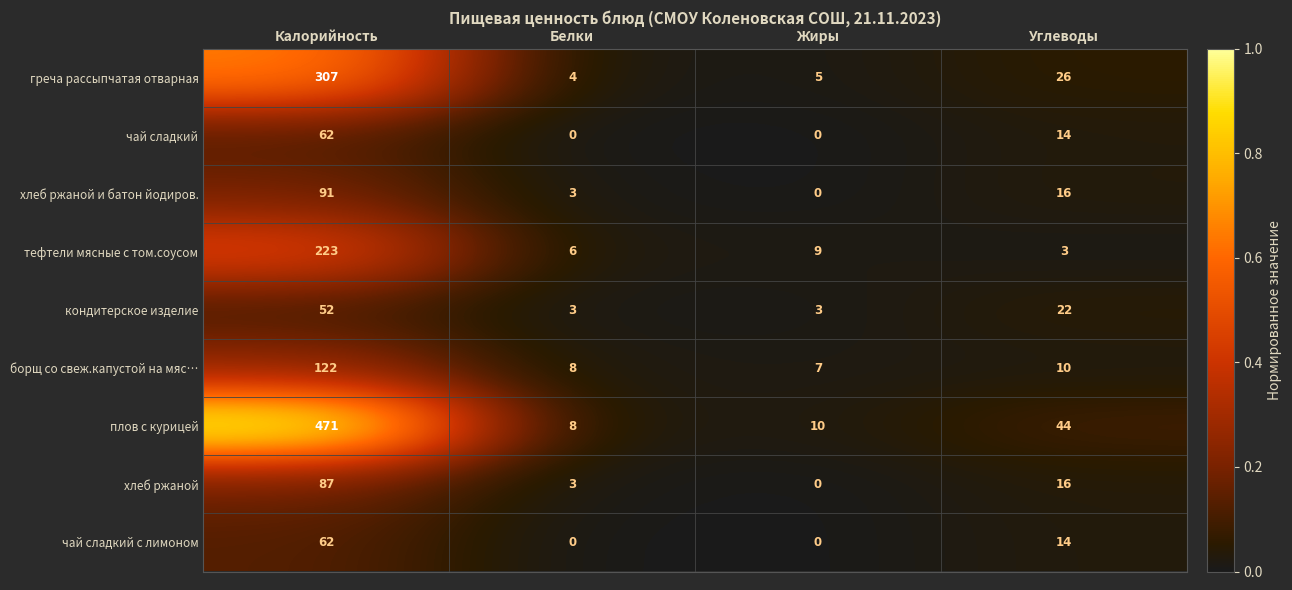

What is the maximum value shown in the chart?

471